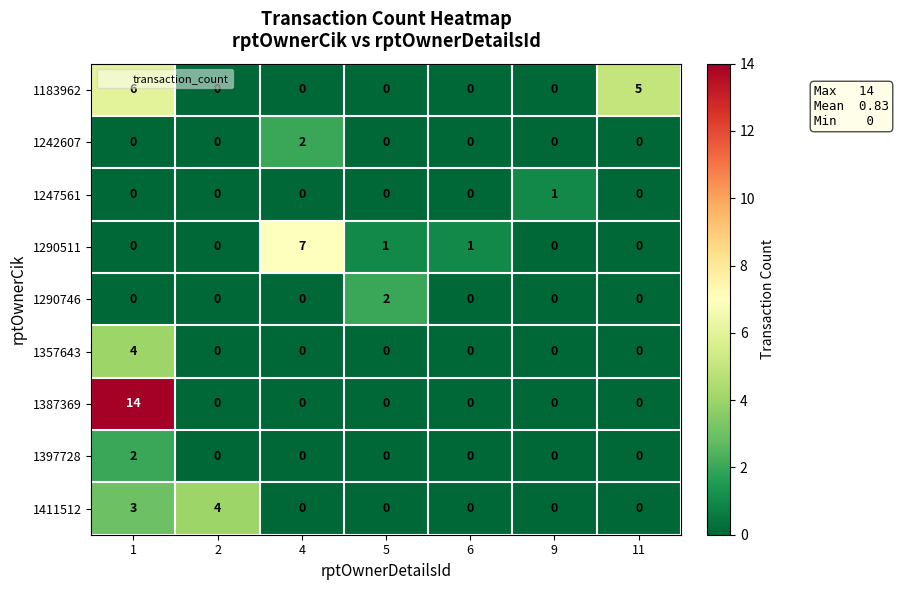

The value of 1183962 at 9 is 0. True or false?

True